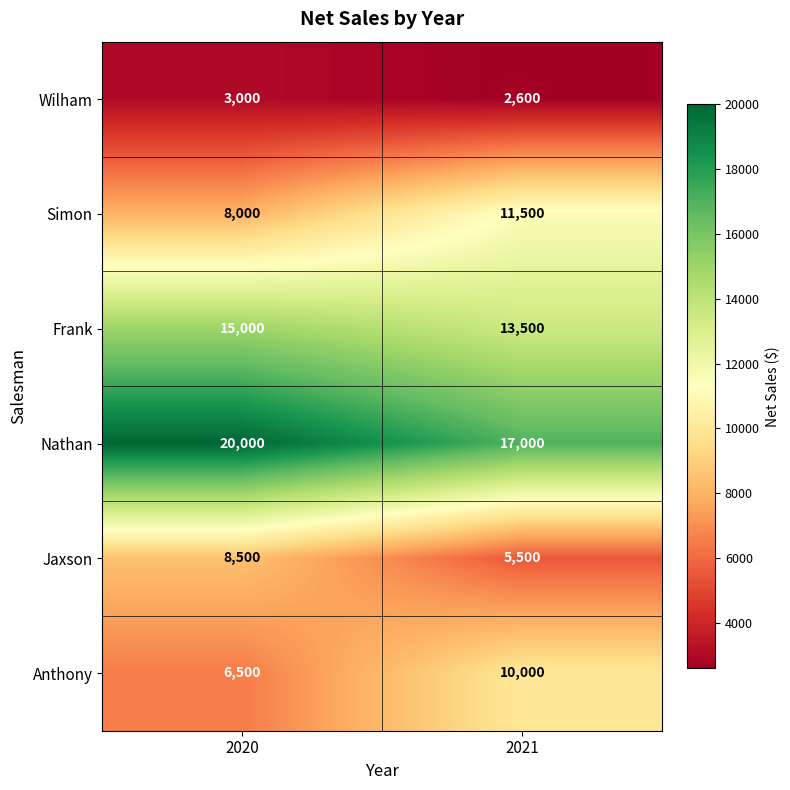

Reading left to right, what are all the values shown in this chart?

Wilham: 2020=3000	2021=2600
Simon: 2020=8000	2021=11500
Frank: 2020=15000	2021=13500
Nathan: 2020=20000	2021=17000
Jaxson: 2020=8500	2021=5500
Anthony: 2020=6500	2021=10000